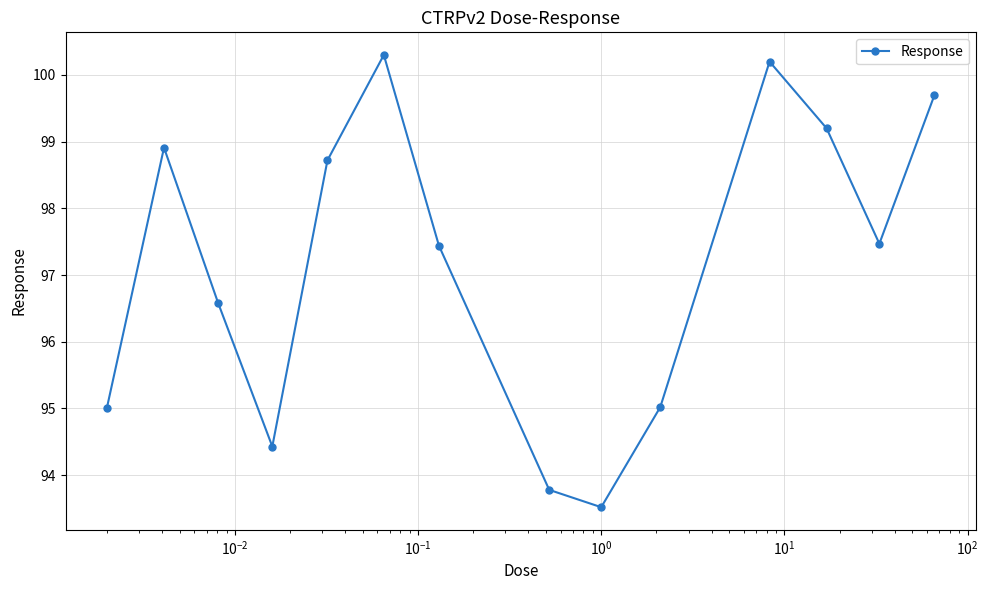

What is the minimum value shown in the chart?

93.5